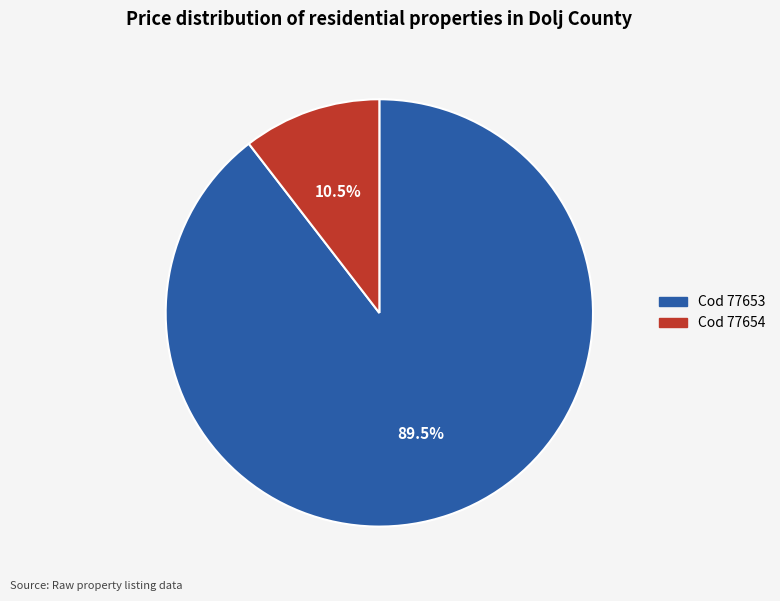

Is there a majority slice in this chart?

Yes